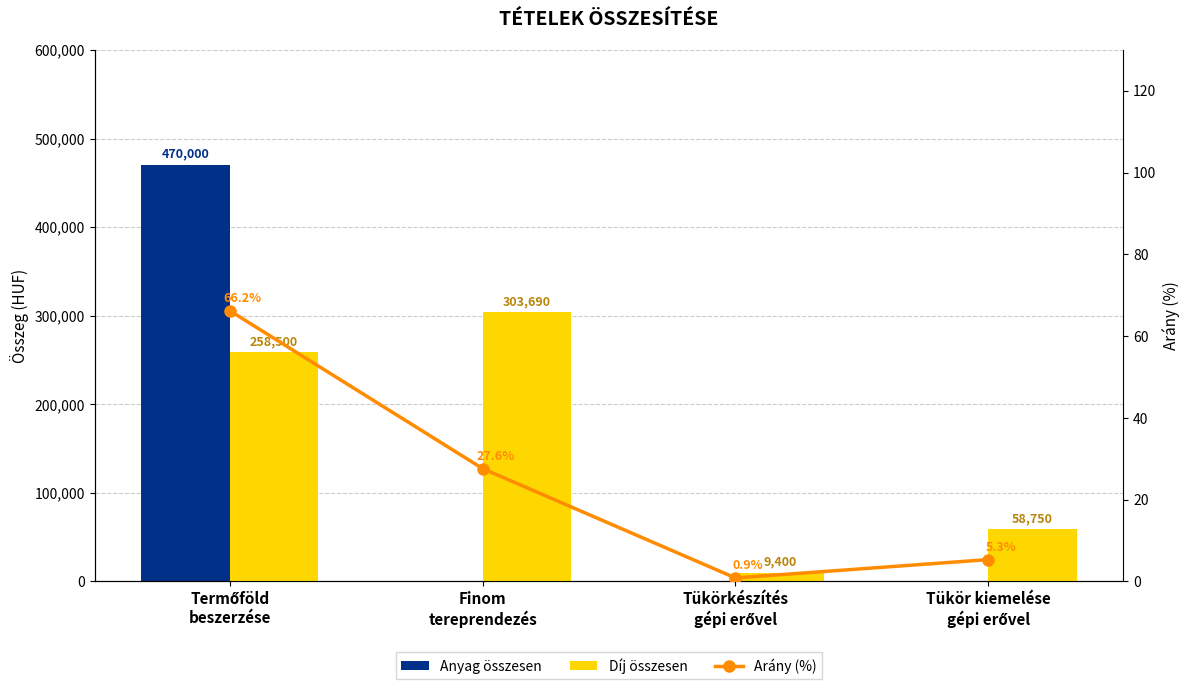

What is the total value across all series at Tükör kiemelése
gépi erővel?

58755.3